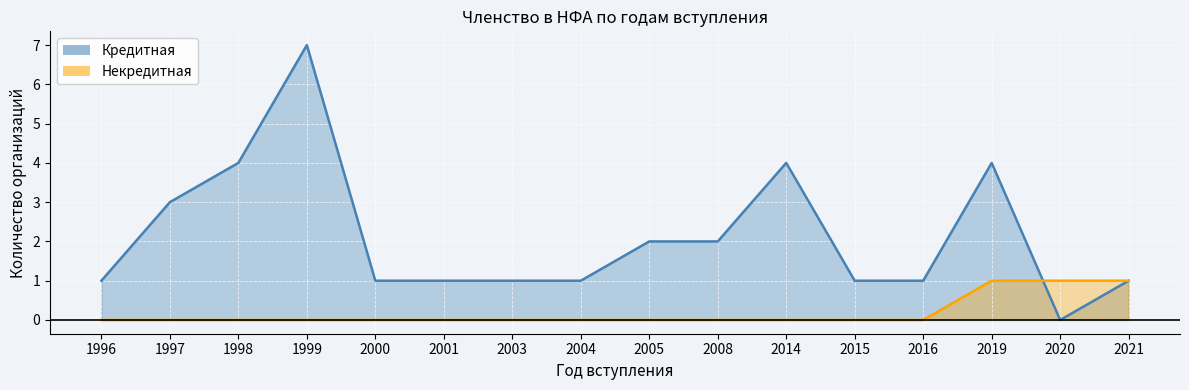

Reading left to right, extract all data points from this chart.

Кредитная: 1996=1	1997=3	1998=4	1999=7	2000=1	2001=1	2003=1	2004=1	2005=2	2008=2	2014=4	2015=1	2016=1	2019=4	2020=0	2021=1
Некредитная: 1996=0	1997=0	1998=0	1999=0	2000=0	2001=0	2003=0	2004=0	2005=0	2008=0	2014=0	2015=0	2016=0	2019=1	2020=1	2021=1